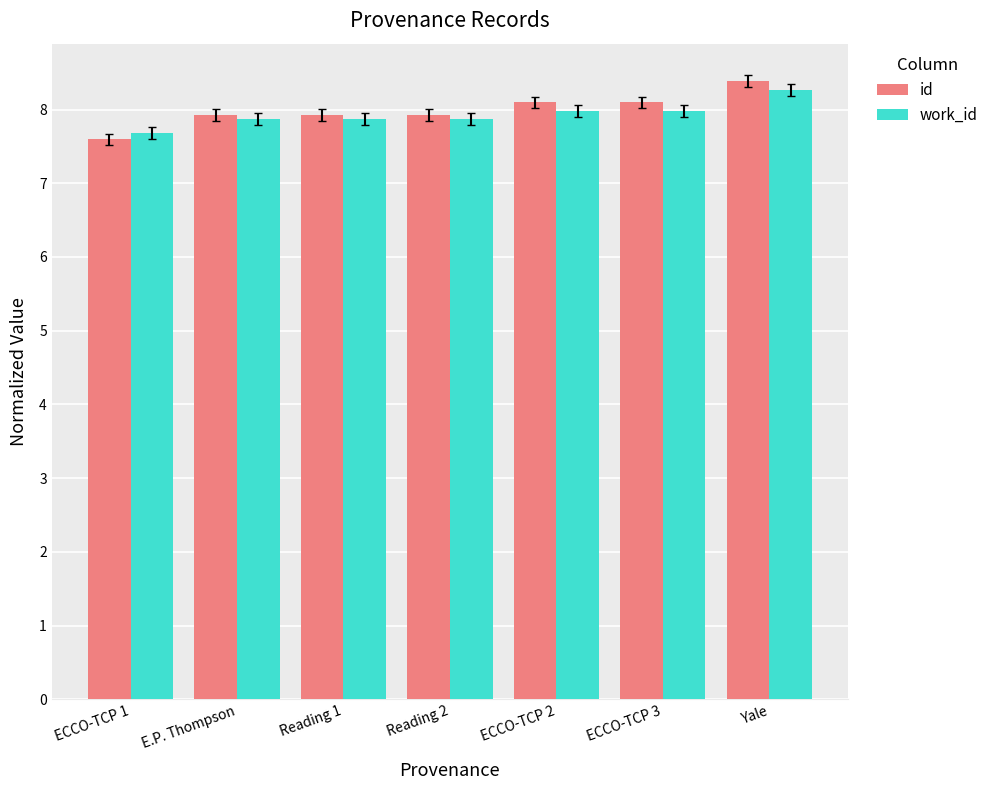

True or false: id has a value of 11.6 at ECCO-TCP 2.

False